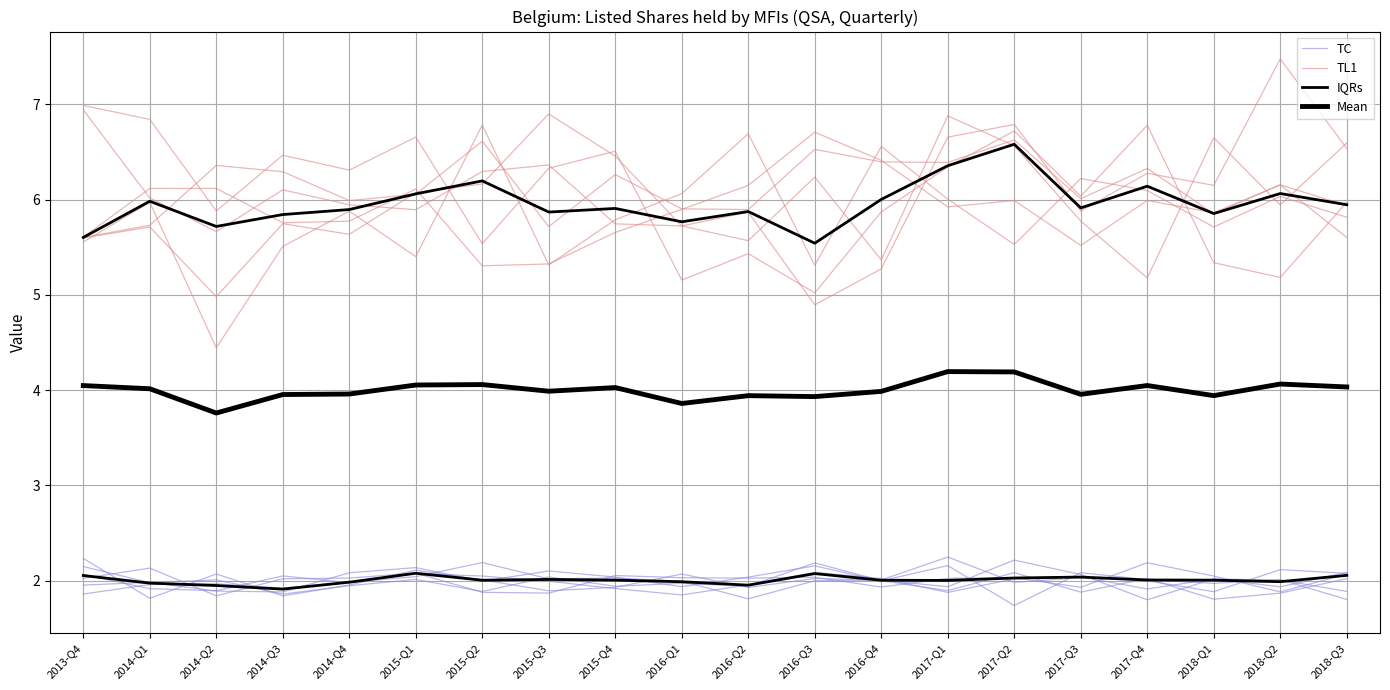

Where does the TL1 series first go above 5?

2013-Q4